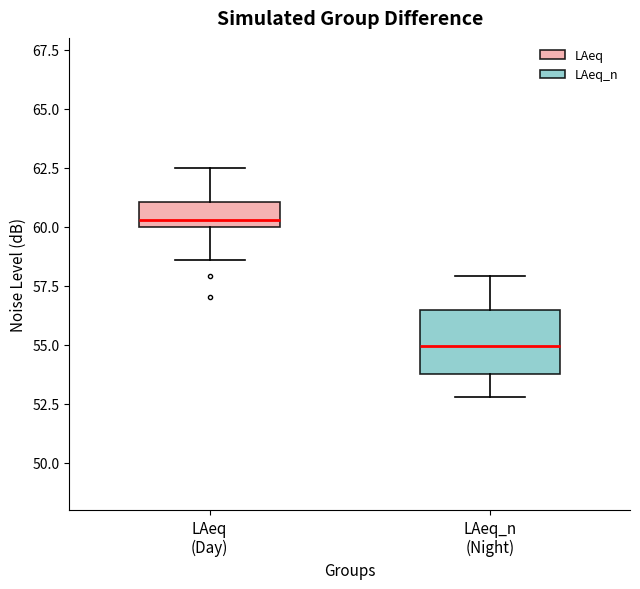

Which box is the tallest, from its lower edge to its upper edge?

LAeq_n (Night)